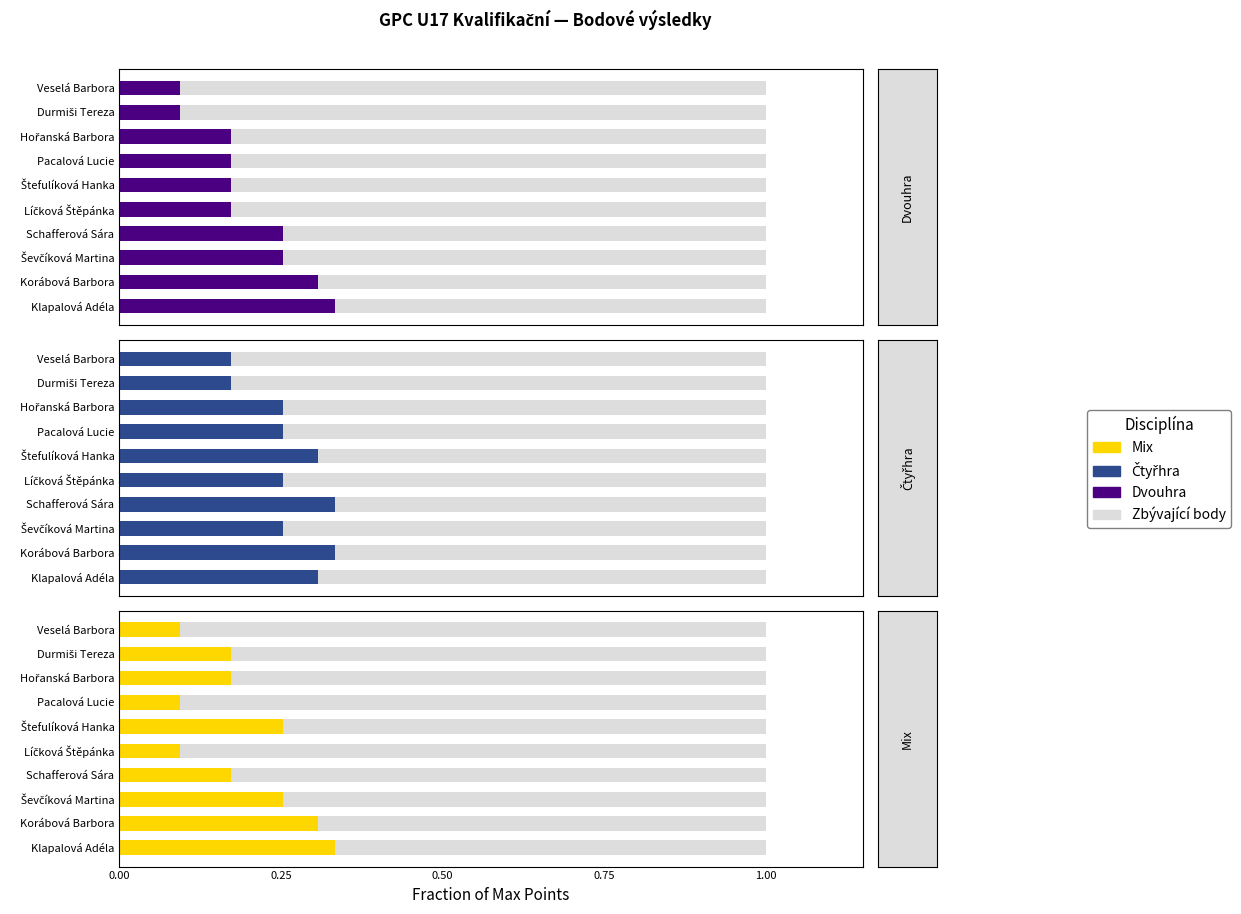

Between 8 and 0.25, which is larger?

0.25